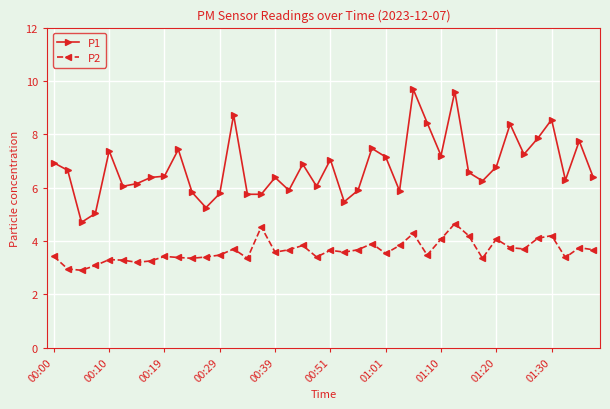

Which series has the widest spread of values?

P1